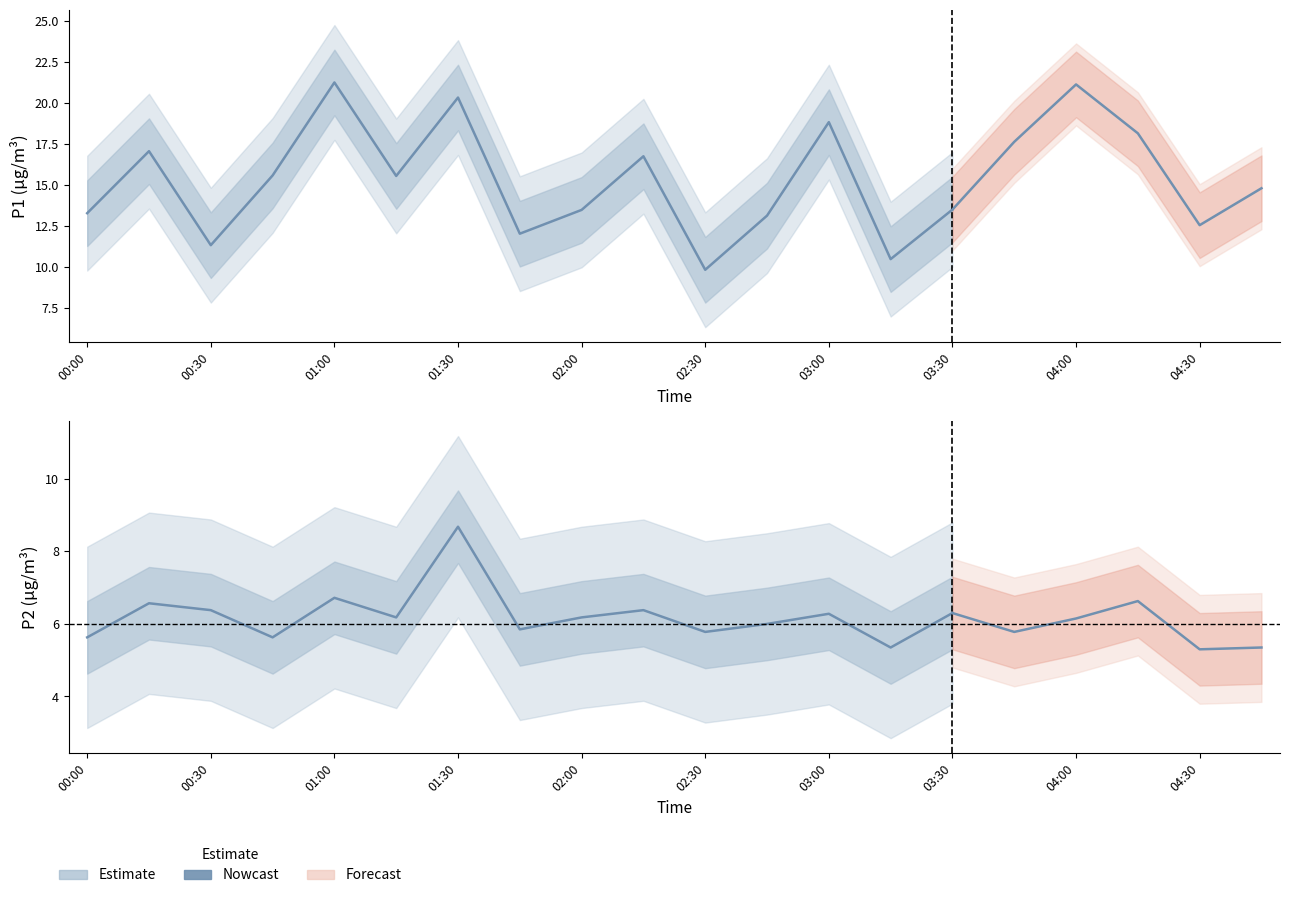

At which label does P2 reach its peak?

01:30